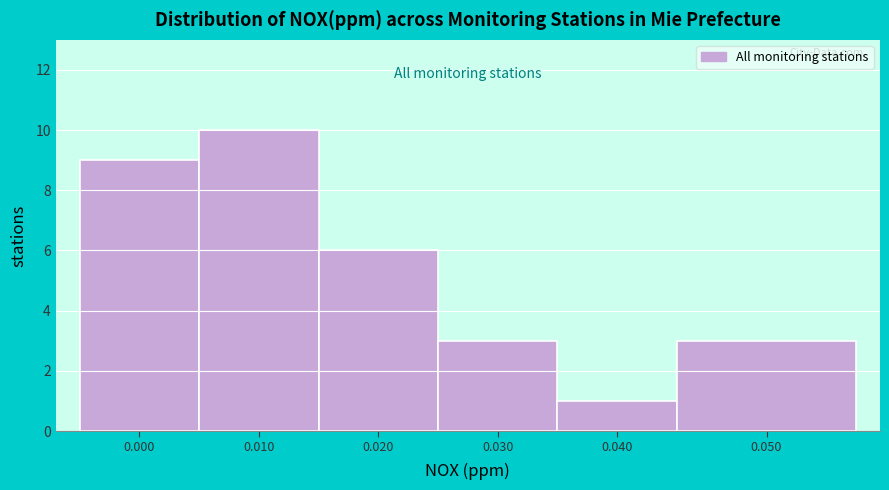

Reading left to right, list all the values displayed in this chart.

9	10	6	3	1	3